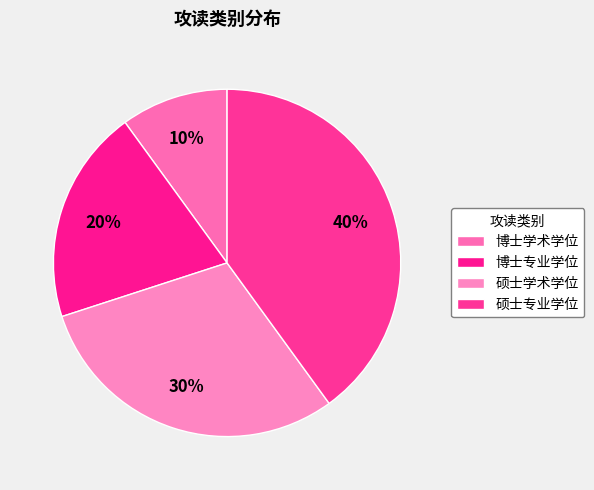

How many slices are in this pie chart?

4